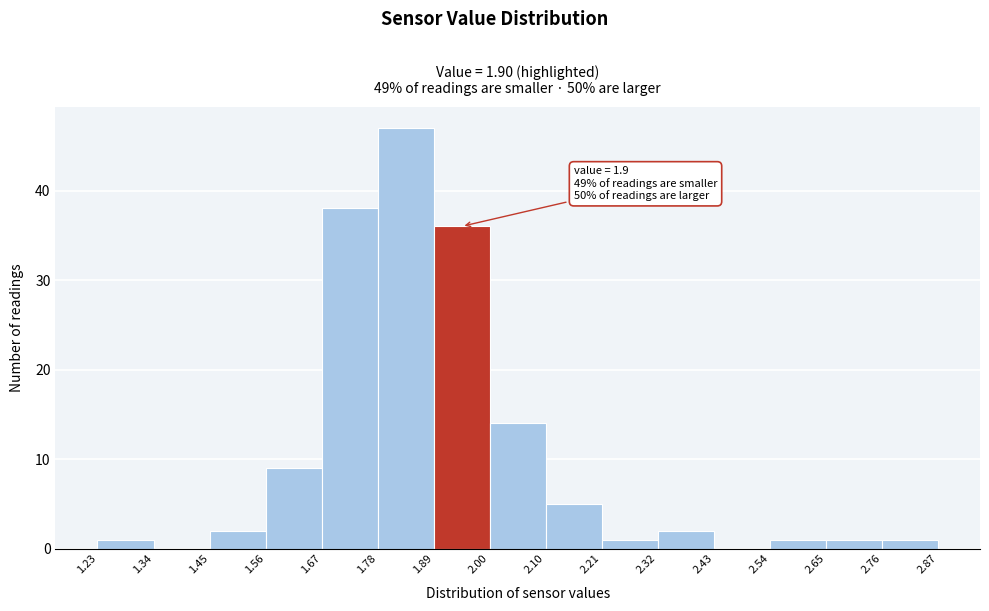

Which range on the x-axis has the tallest bar?

1.78 to 1.89